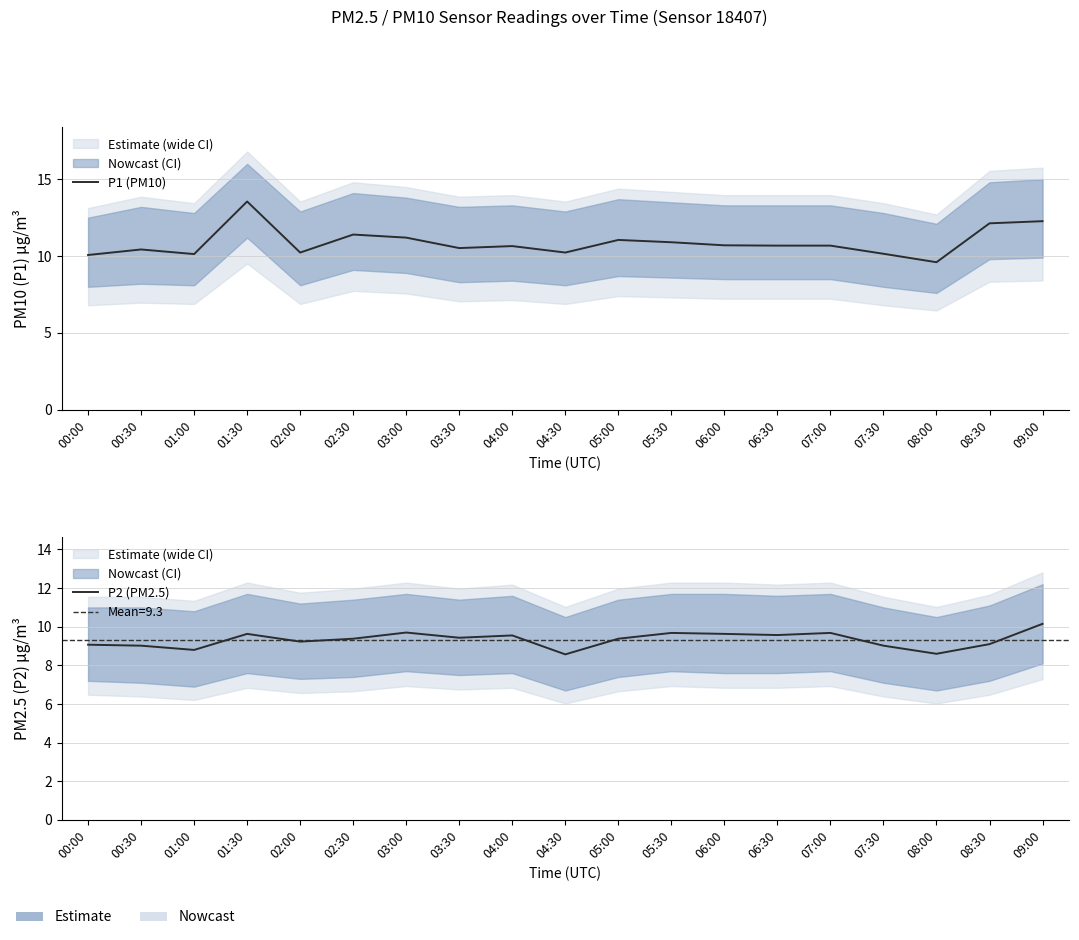

Which series has the largest total across all categories?

P1 (PM10)